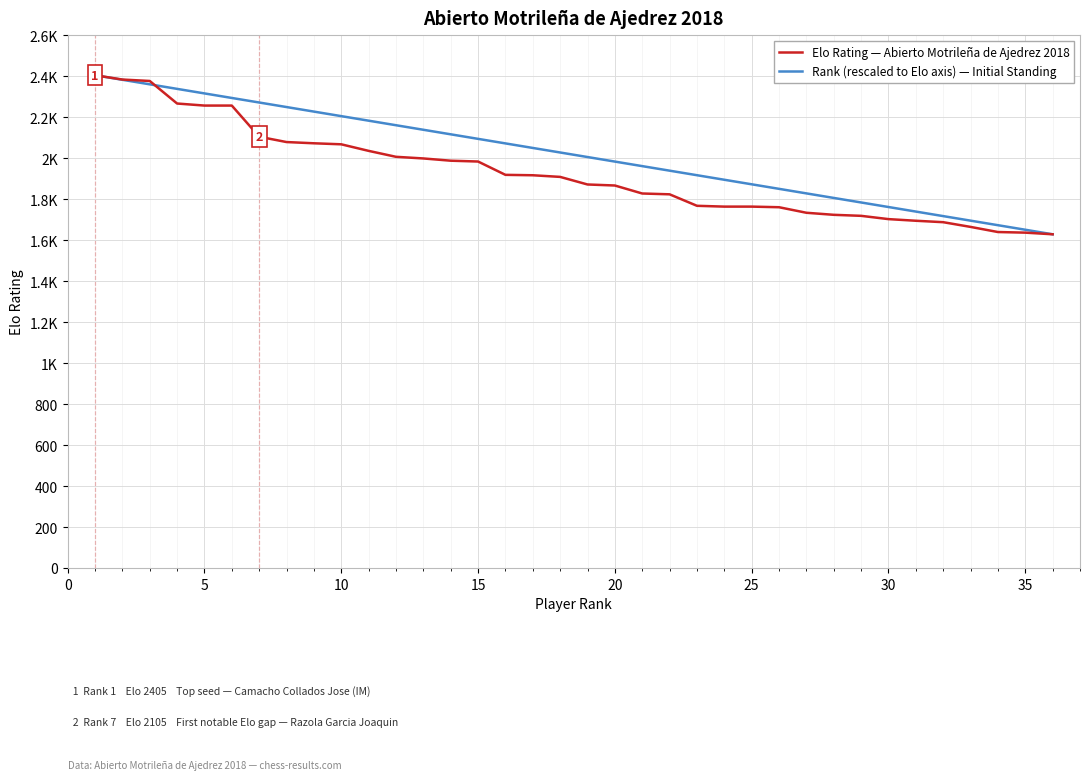

What is the minimum value shown in the chart?

1629.0